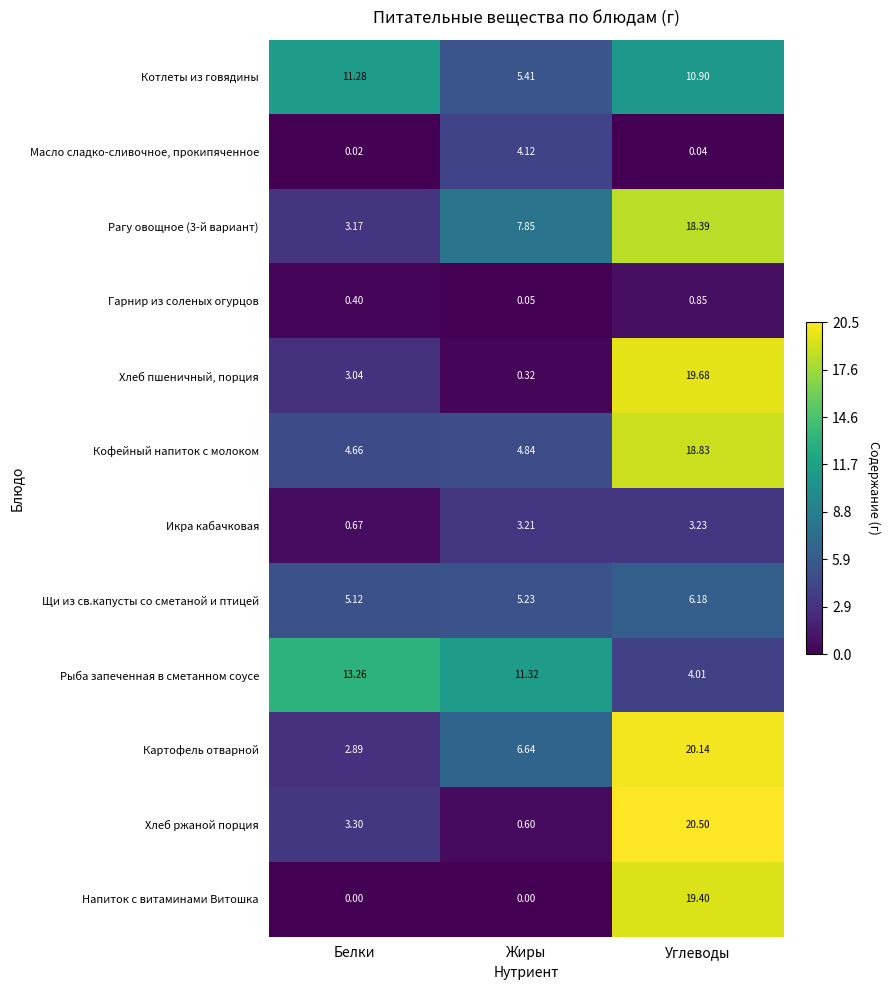

Where is Хлеб ржаной порция nearest to the value 10?

Белки